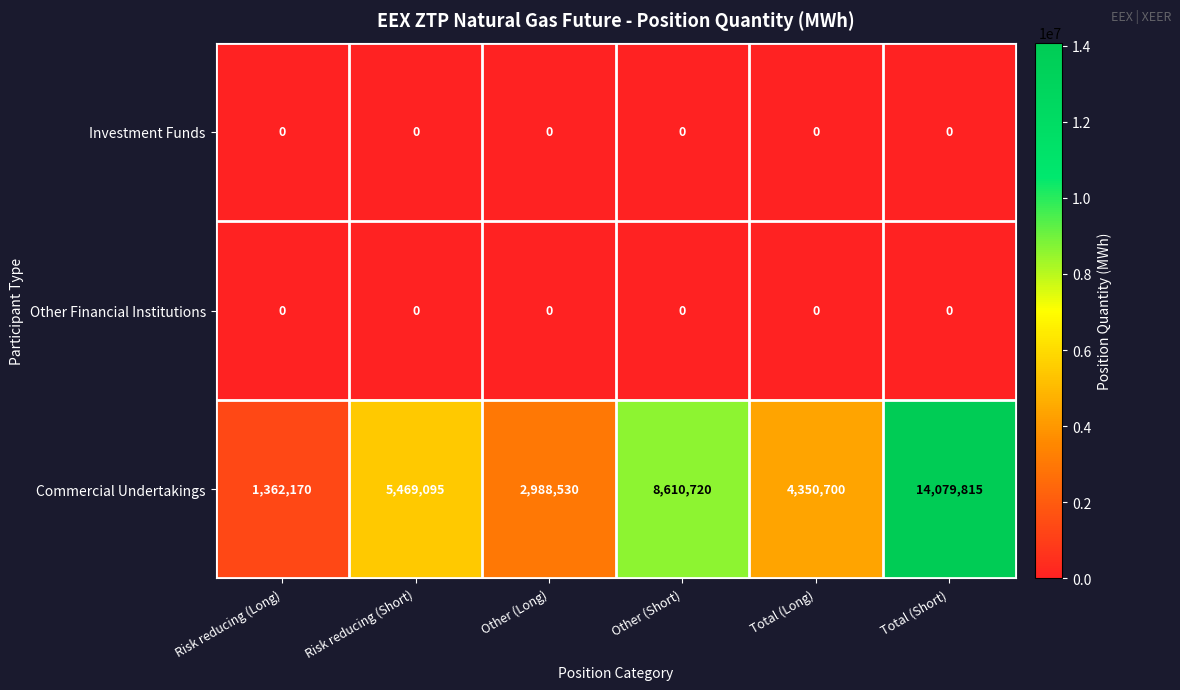

True or false: Commercial Undertakings has a value of 647287 at Risk reducing (Long).

False